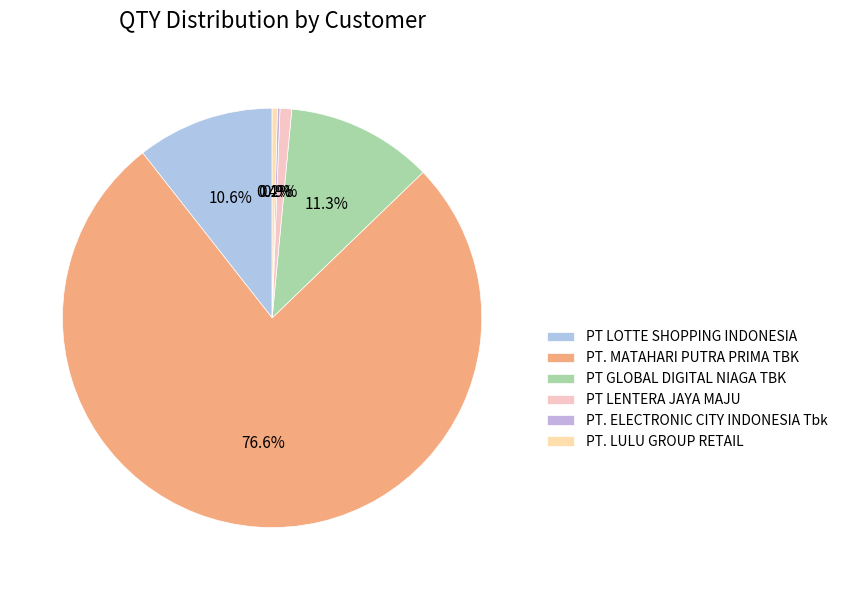

To the nearest percent, what is the average slice percentage?

17%